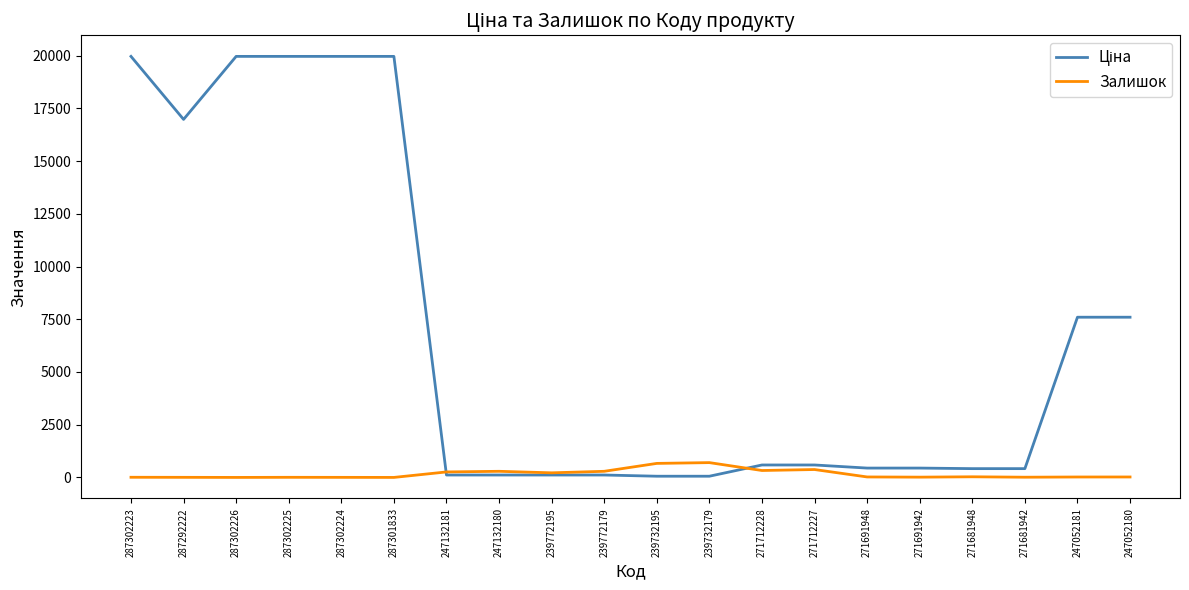

In Залишок, how many points are lower than both neighbors (excluding endpoints)?

6